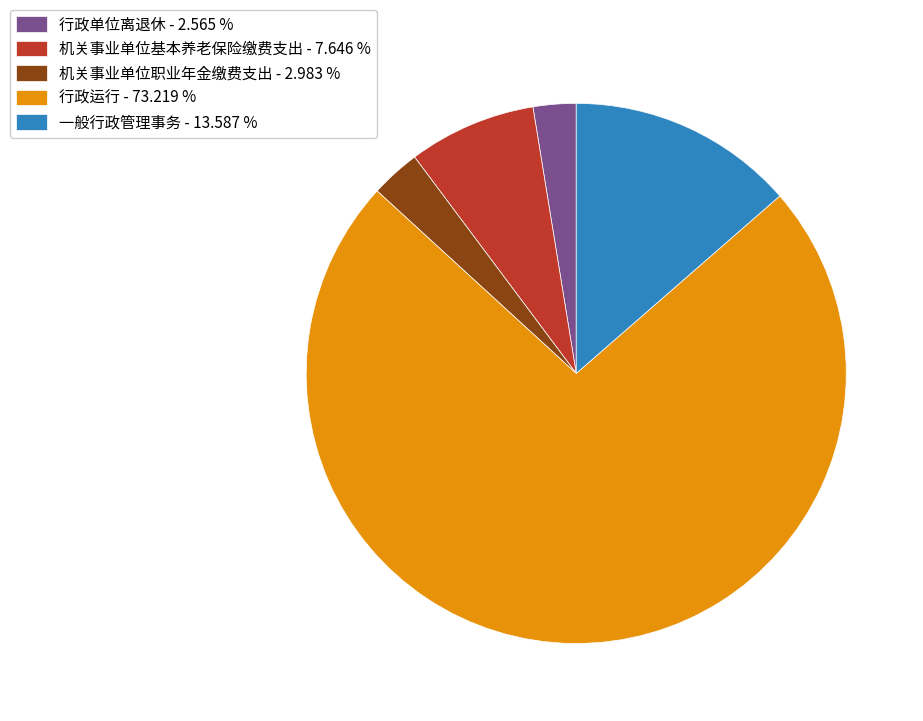

Is it true that 行政单位离退休 is 3% of the pie?

True